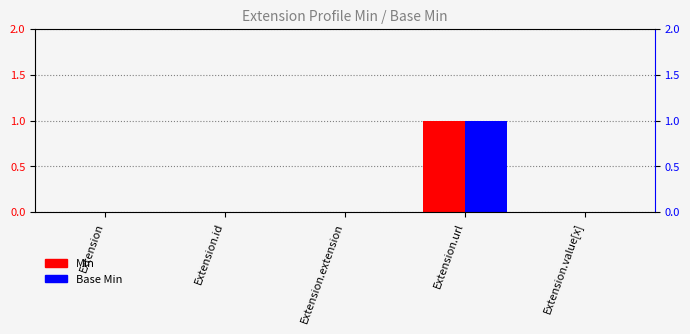

What is the label of the 1st bar from the right?

Extension.value[x]